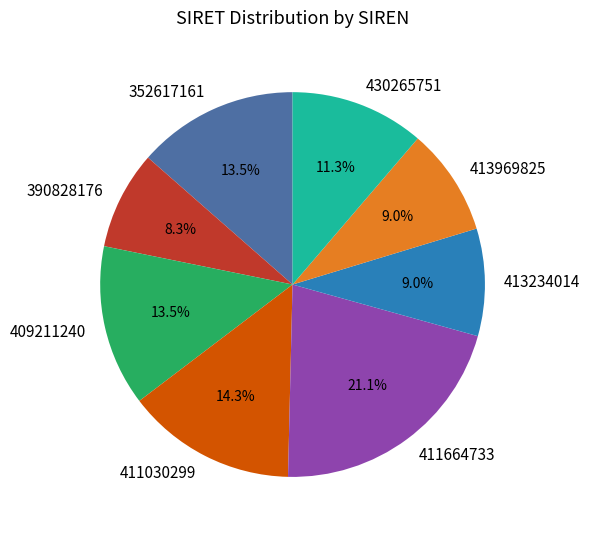

Which has a higher value, 413969825 or 411030299?

411030299